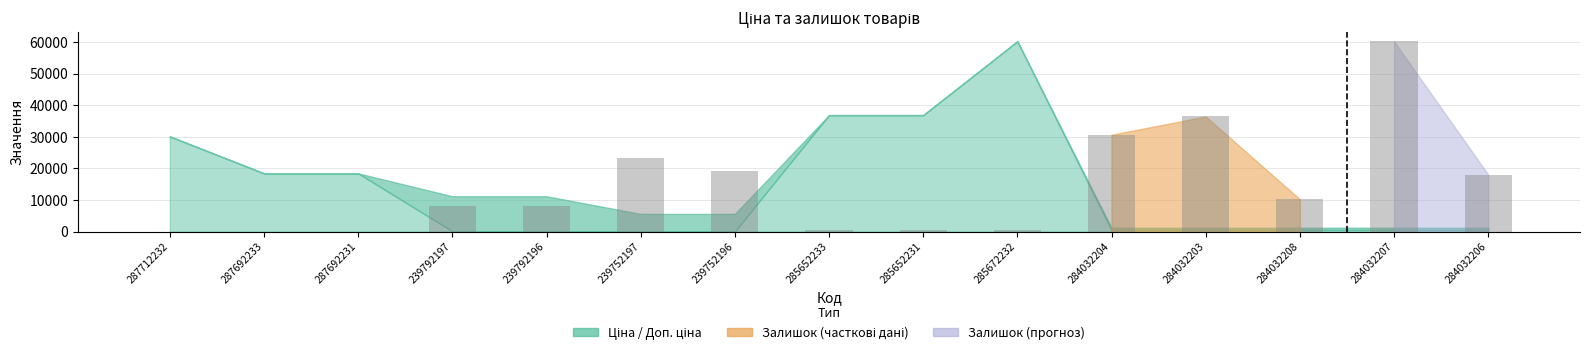

Is it true that the value at 239752197 is 10168.8?

False